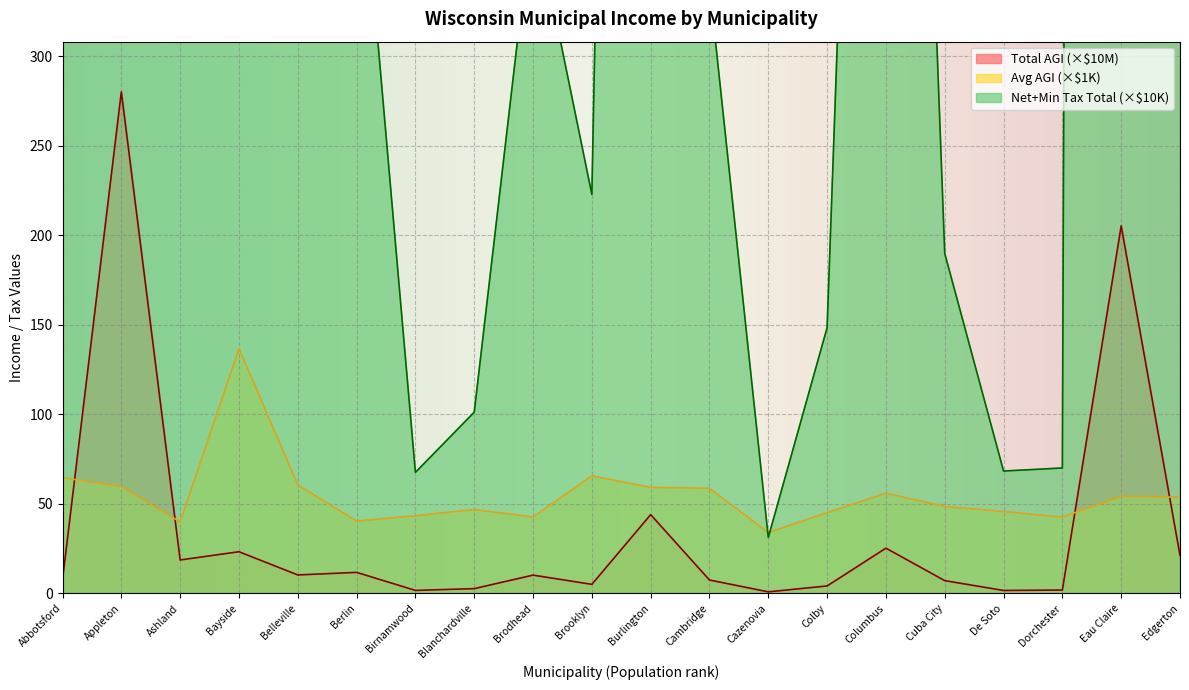

What is the sum of the Total AGI values at Belleville and Birnamwood?

12.0